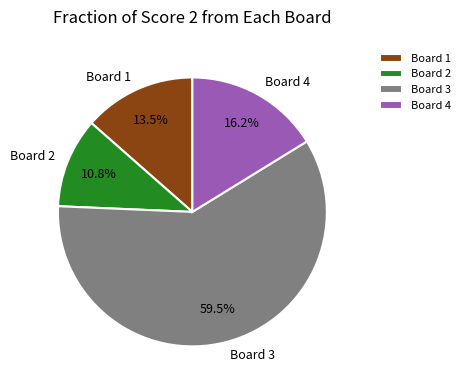

Which category has the smallest portion of the pie?

Board 2